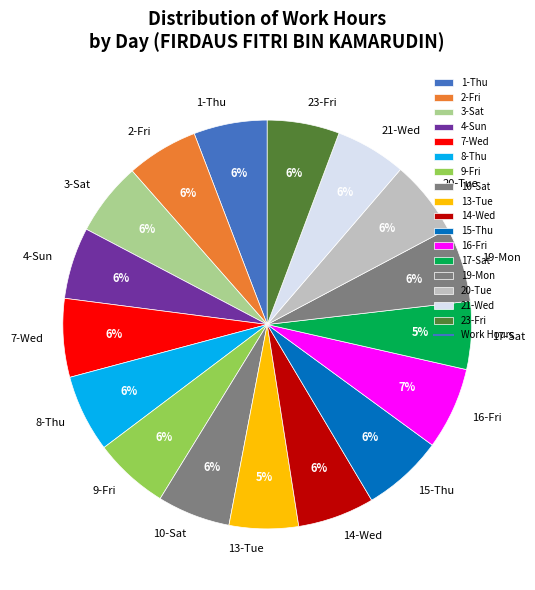

What is the ratio of the value at 10-Sat to the value at 4-Sun?

1.0